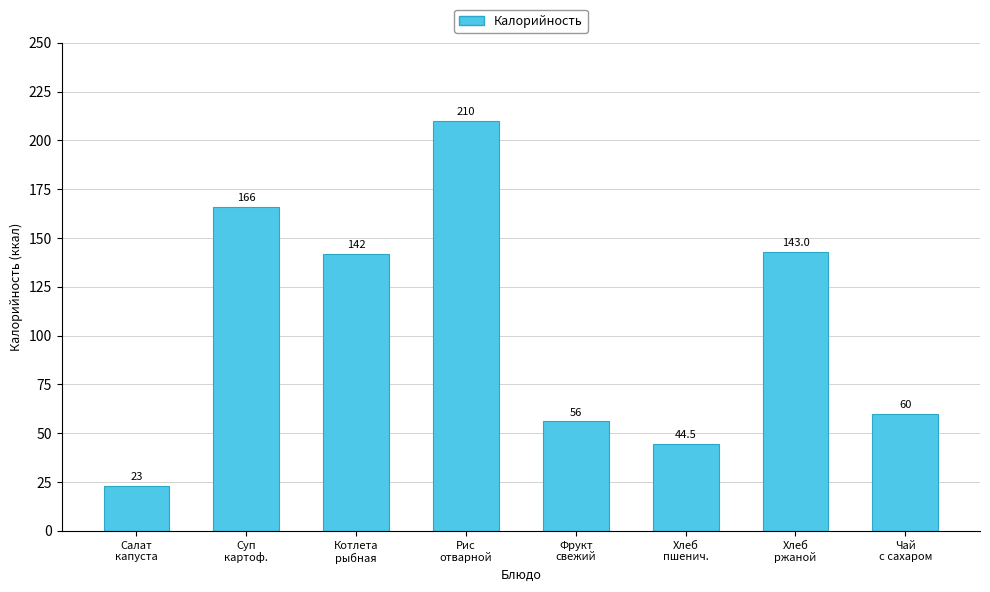

What is the sum of the values at Салат
капуста and Рис
отварной?

233.0